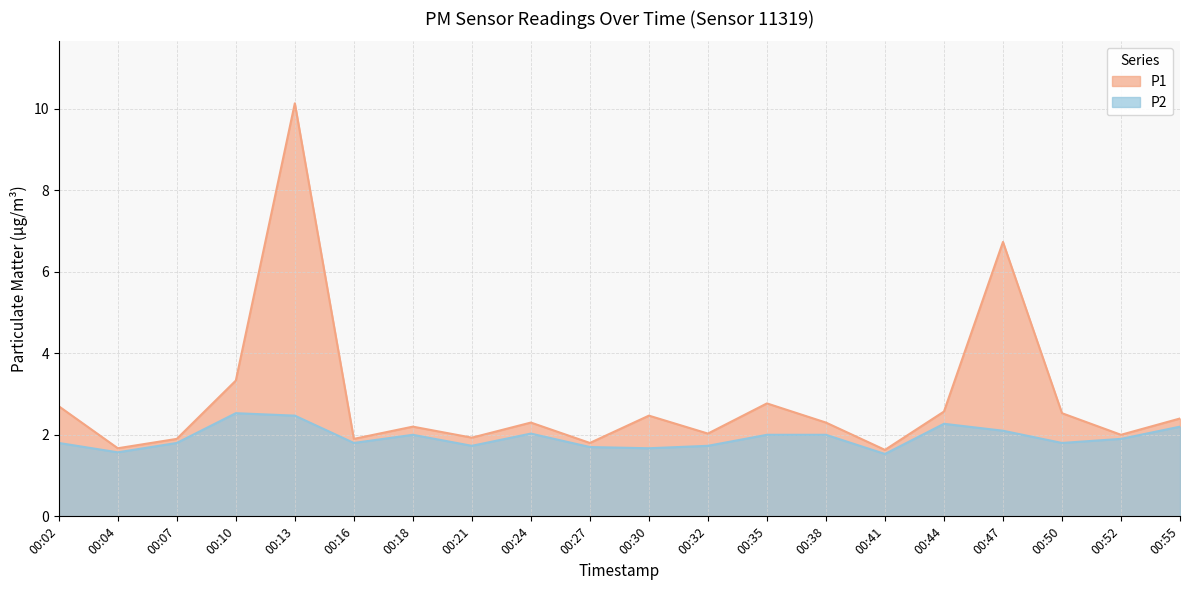

The value of P2 at 00:55 is 3.0. True or false?

False